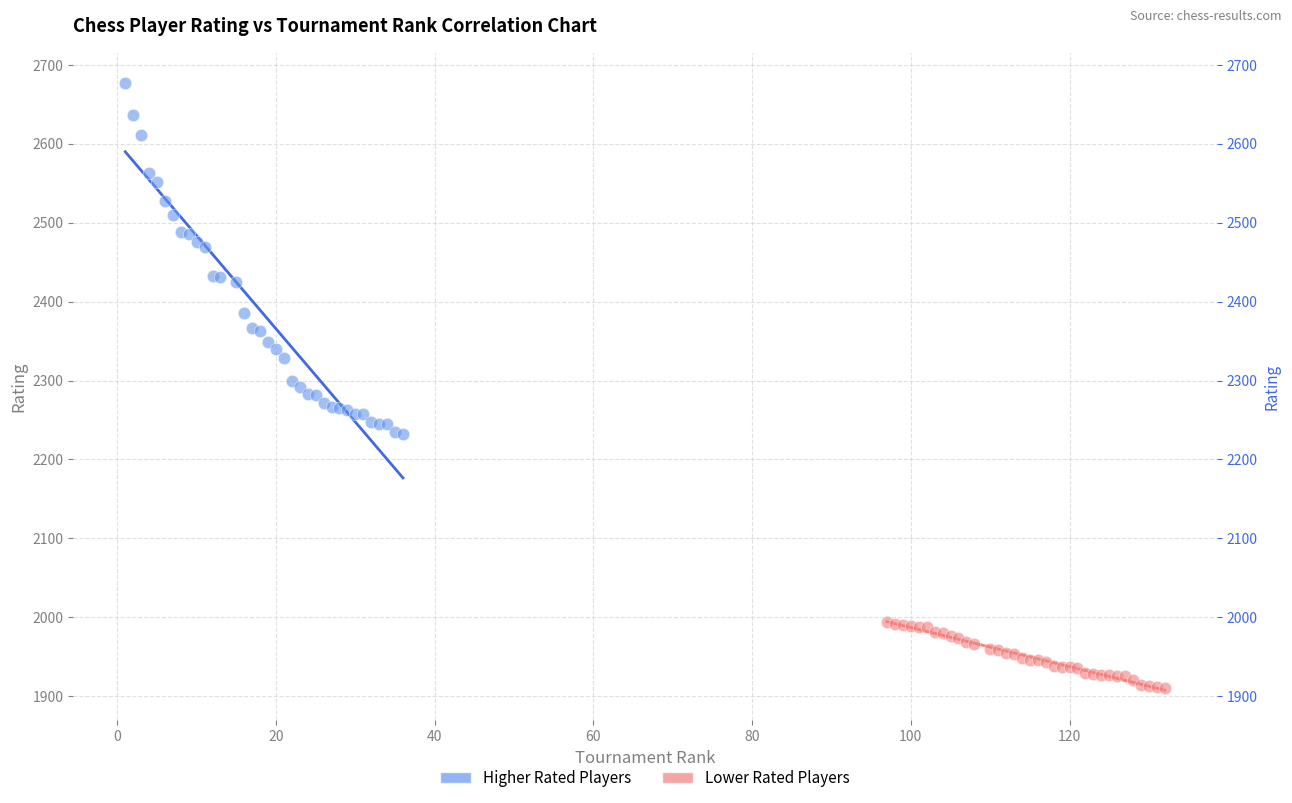

Which series has the largest Y range (max minus min)?

Higher Rated Players